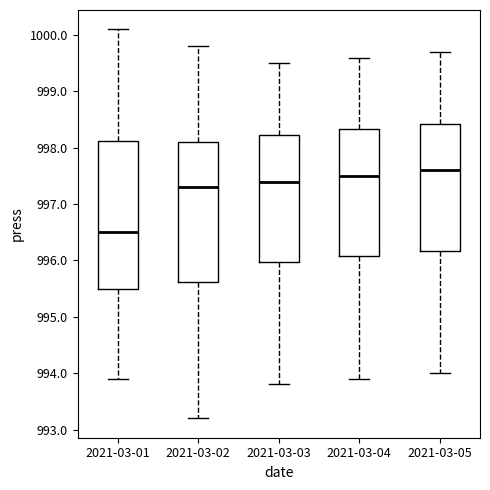

Comparing the boxes themselves (not the whiskers), which one is the tallest?

2021-03-01